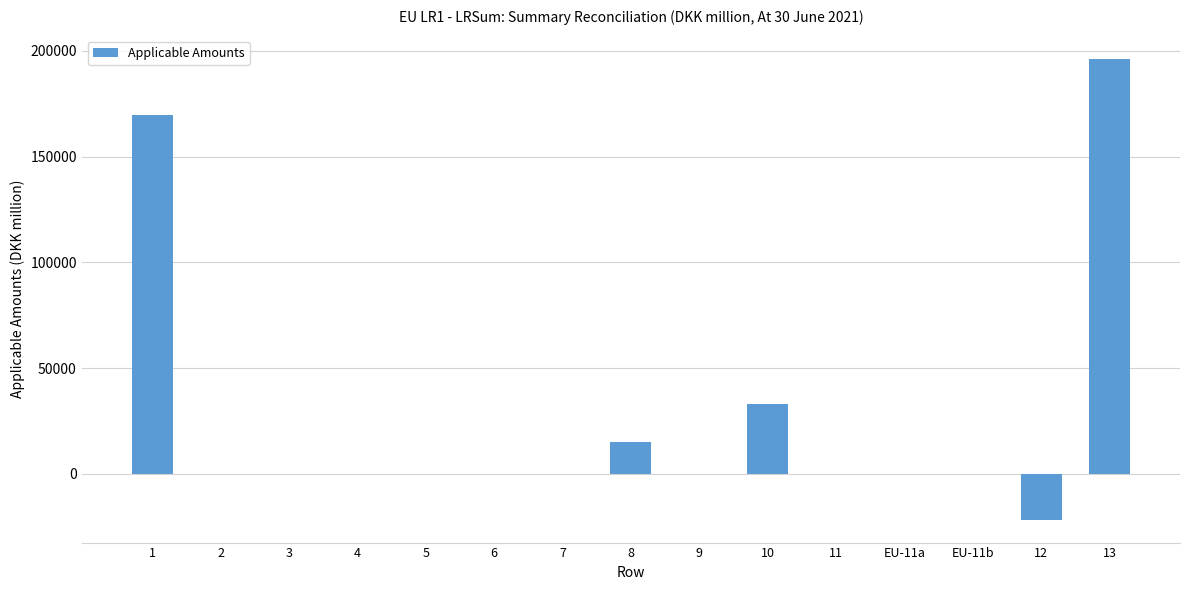

How many data points does each series have?

15